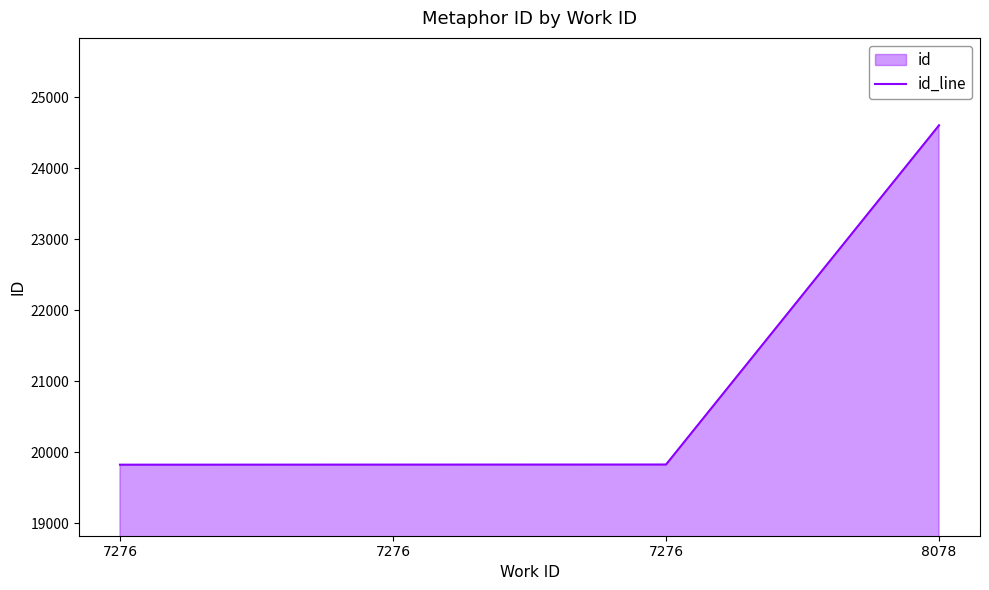

What is the sum of all values?

84089